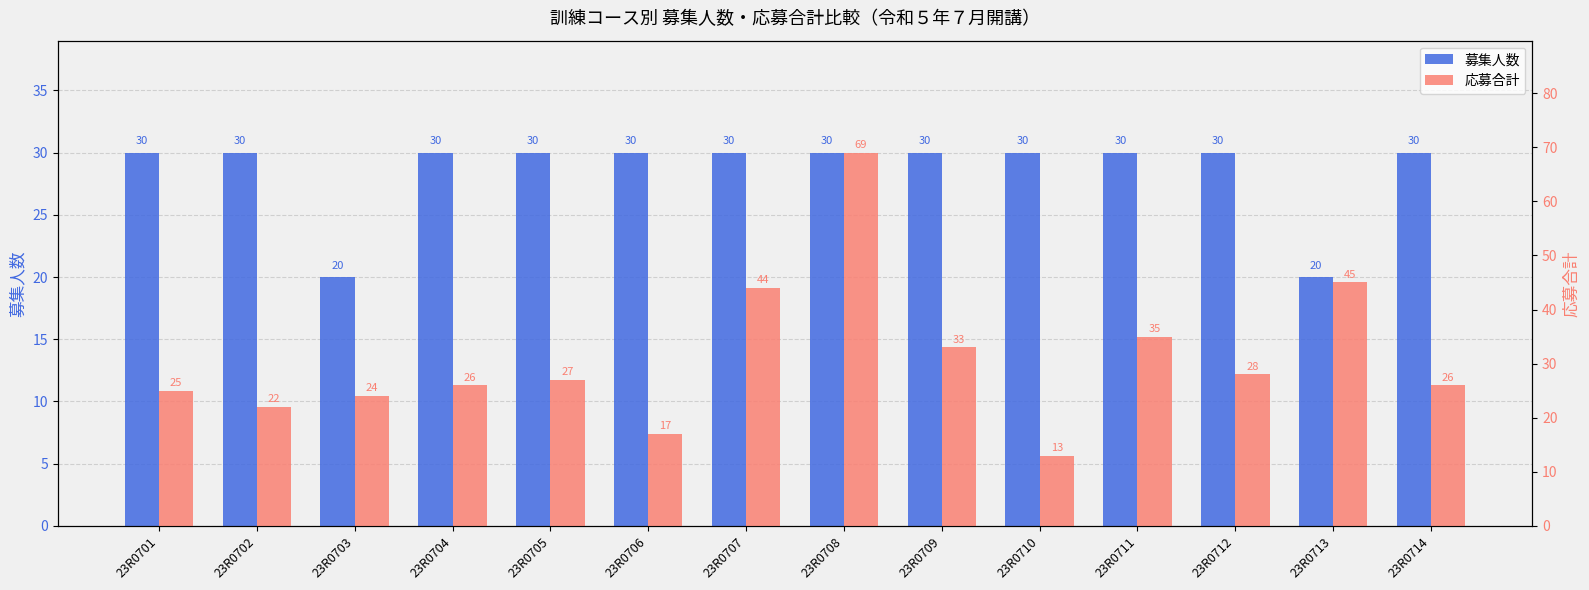

List the series in order of their overall mean, lowest first.

募集人数, 応募合計